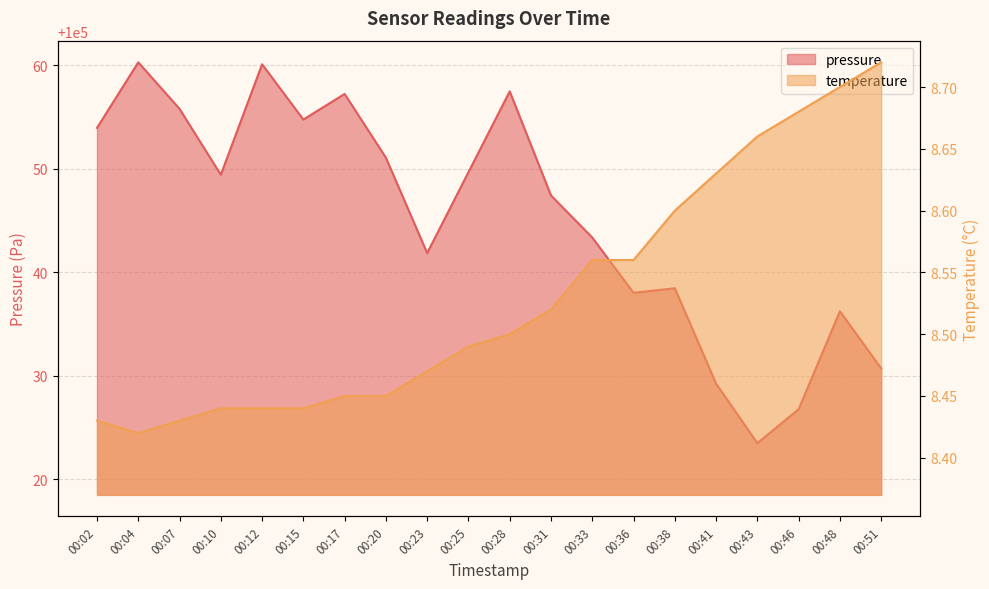

The value of temperature at 00:17 is 8.4. True or false?

True